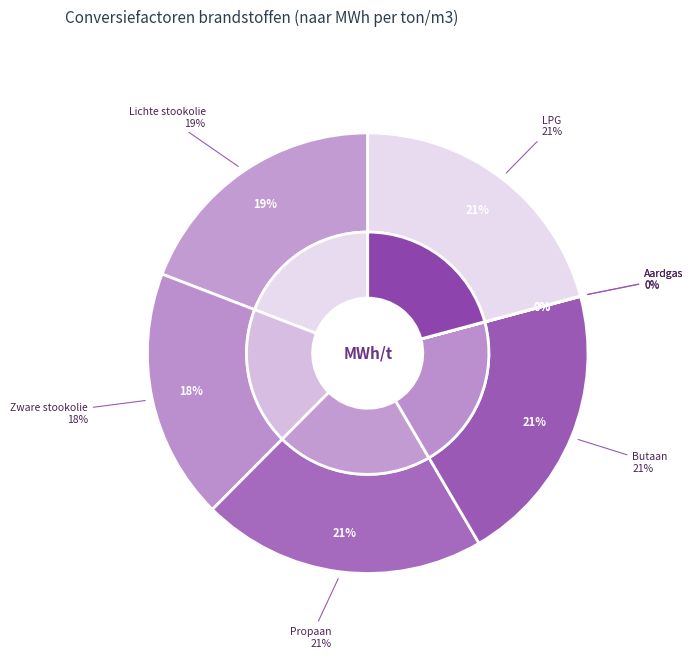

Is it true that LPG (vloeibaar gas) is 21% of the pie?

True